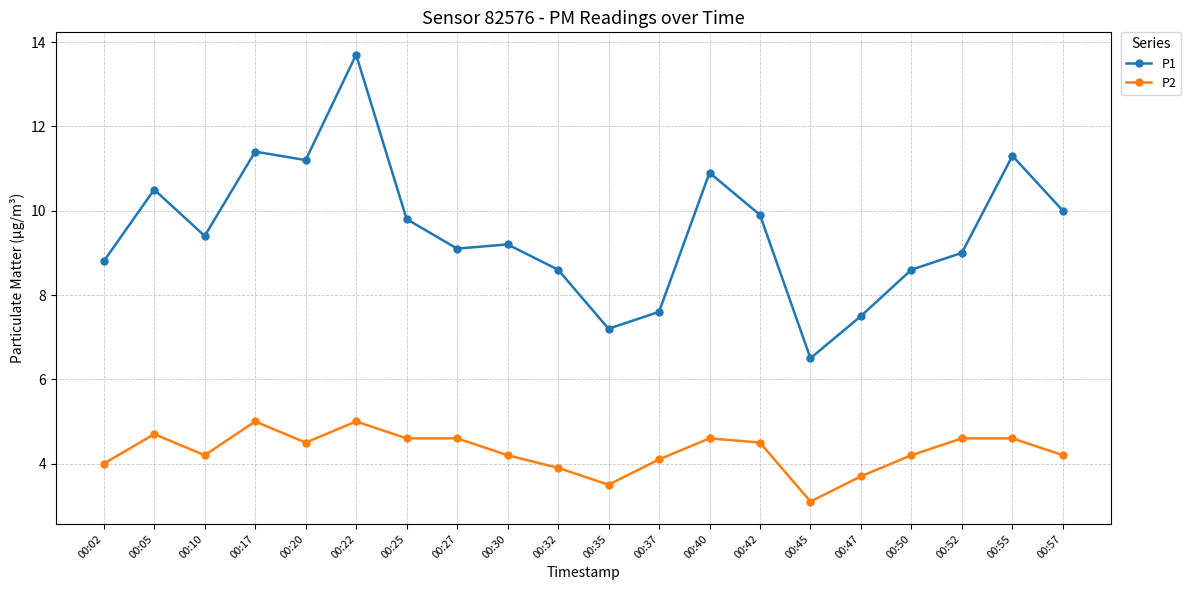

Rank the series by their average value, from highest to lowest.

P1, P2